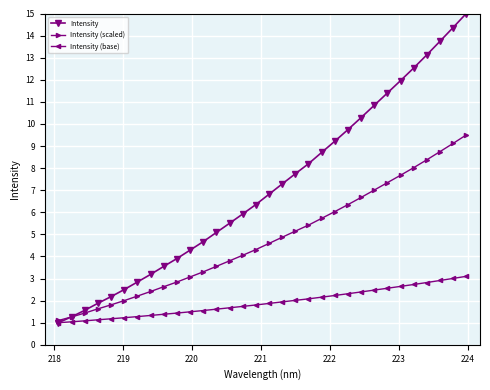

True or false: Intensity has more than 2 points higher than both neighbors.

False